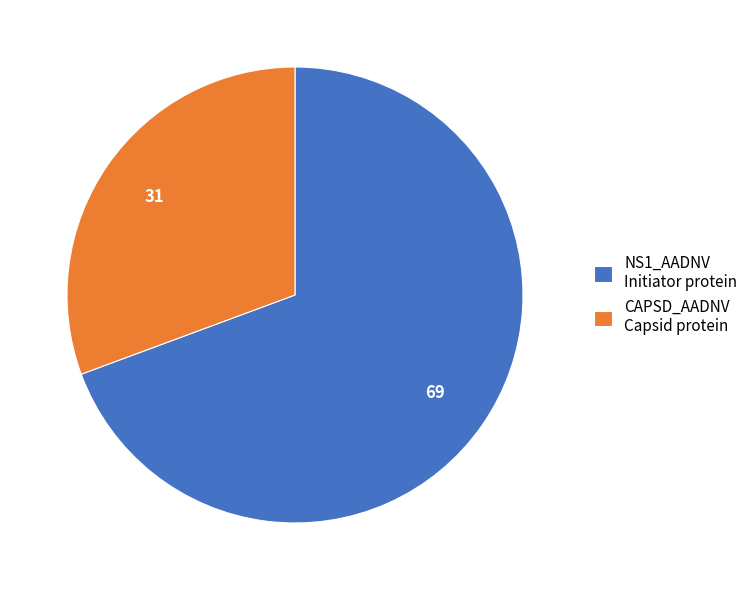

True or false: CAPSD_AADNV Capsid protein accounts for 31% of the total.

True